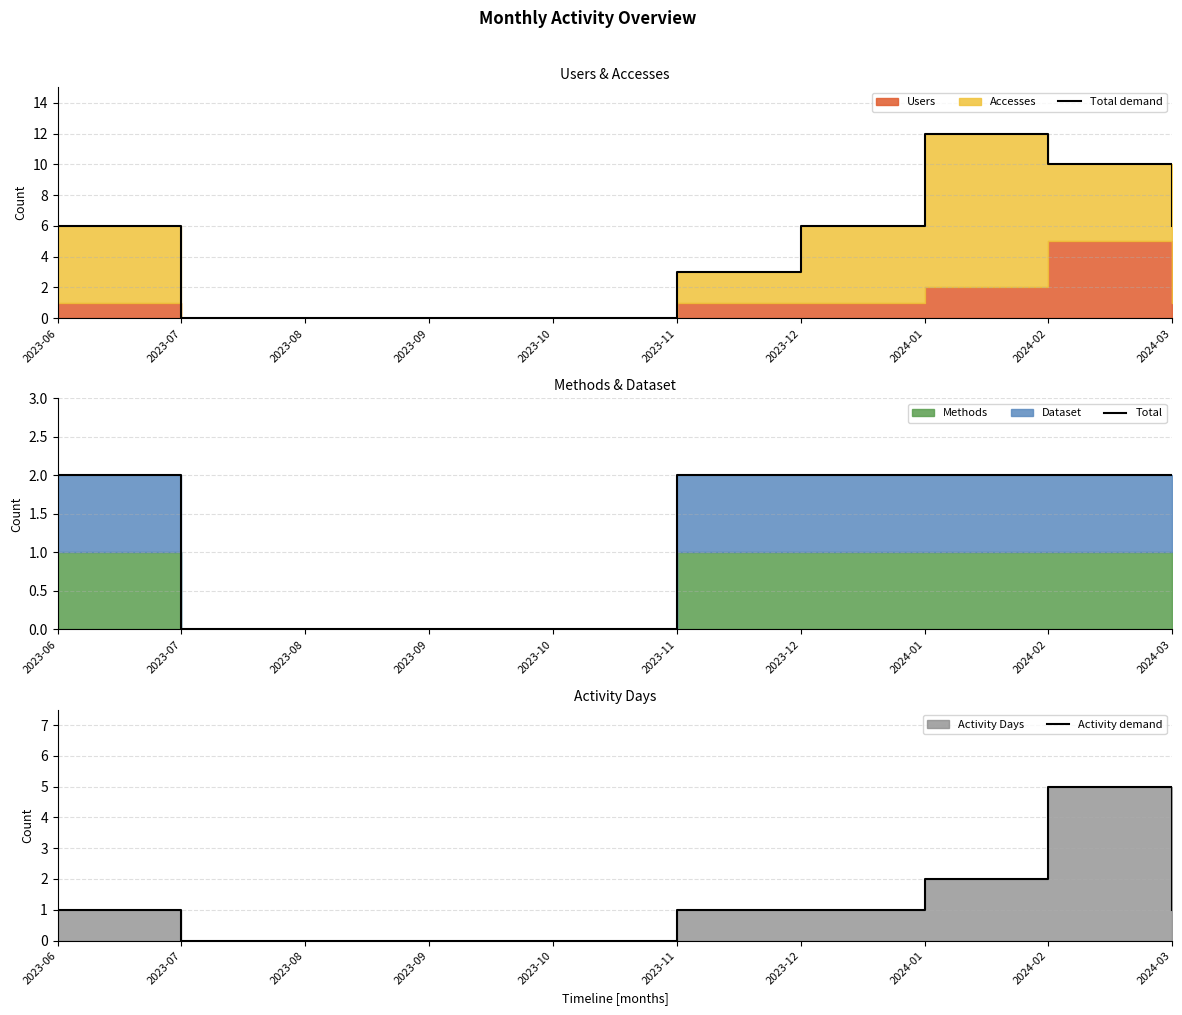

At which category is the sum across all series the highest?

2024-02